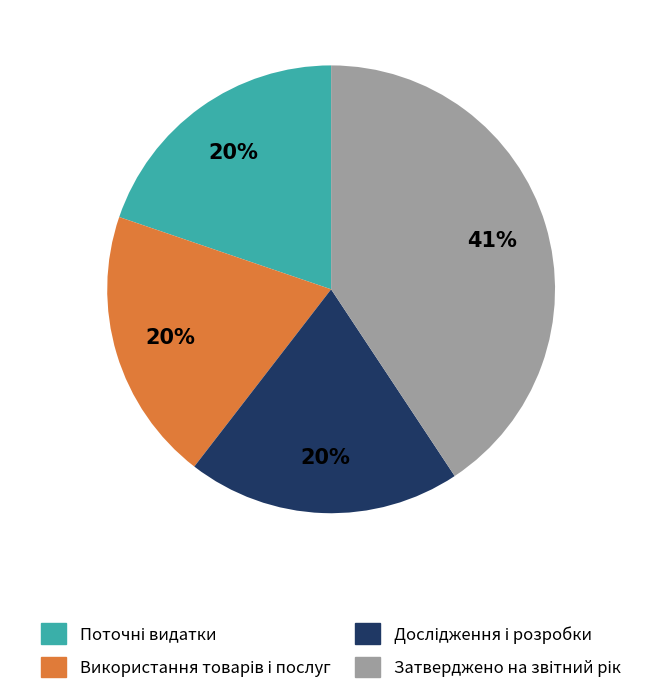

Does any single category account for the majority?

No